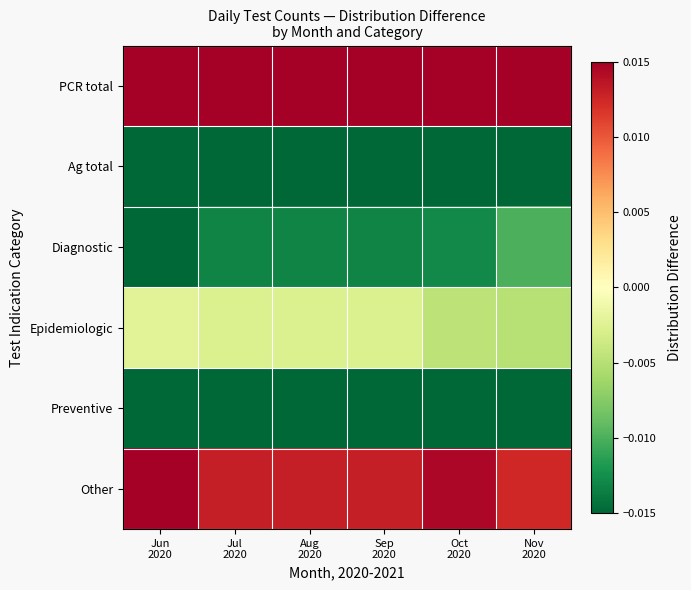

At how many categories does at least one series exceed 0?

6